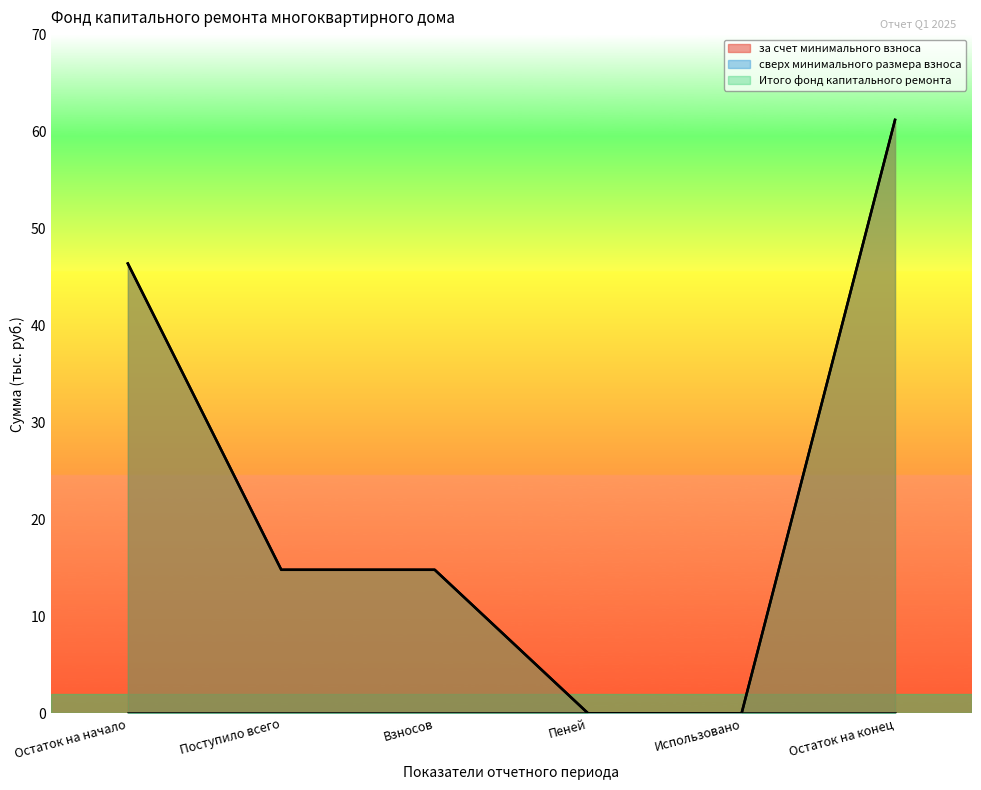

How many data points in Итого фонд капитального ремонта are above 14?

4